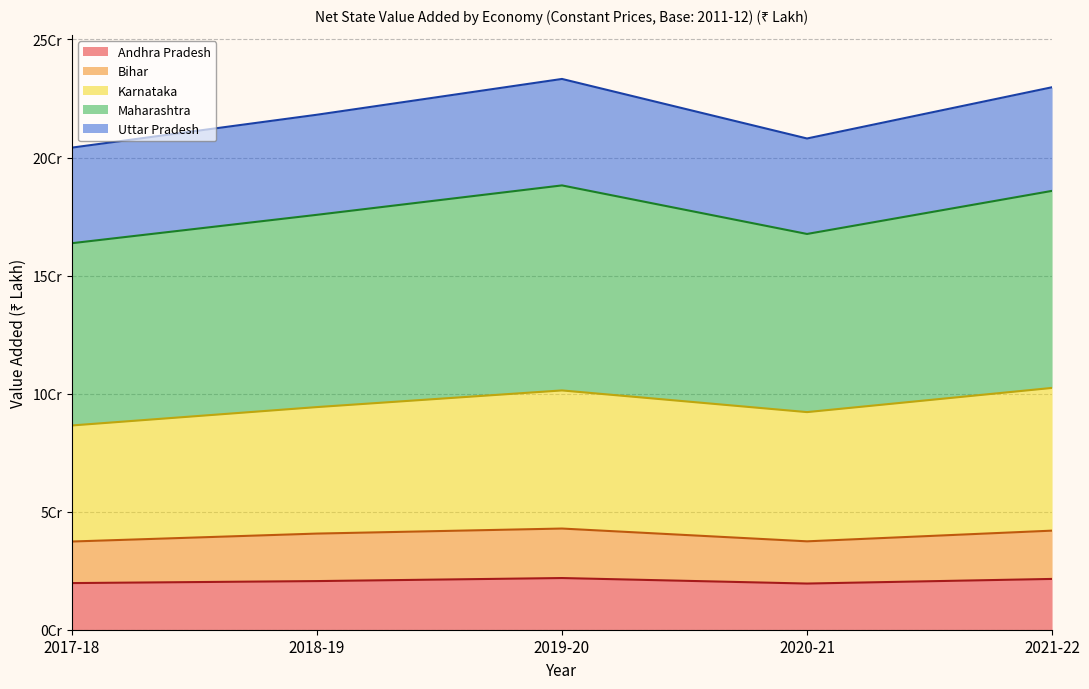

How many values in the Andhra Pradesh series exceed 20599173?

2